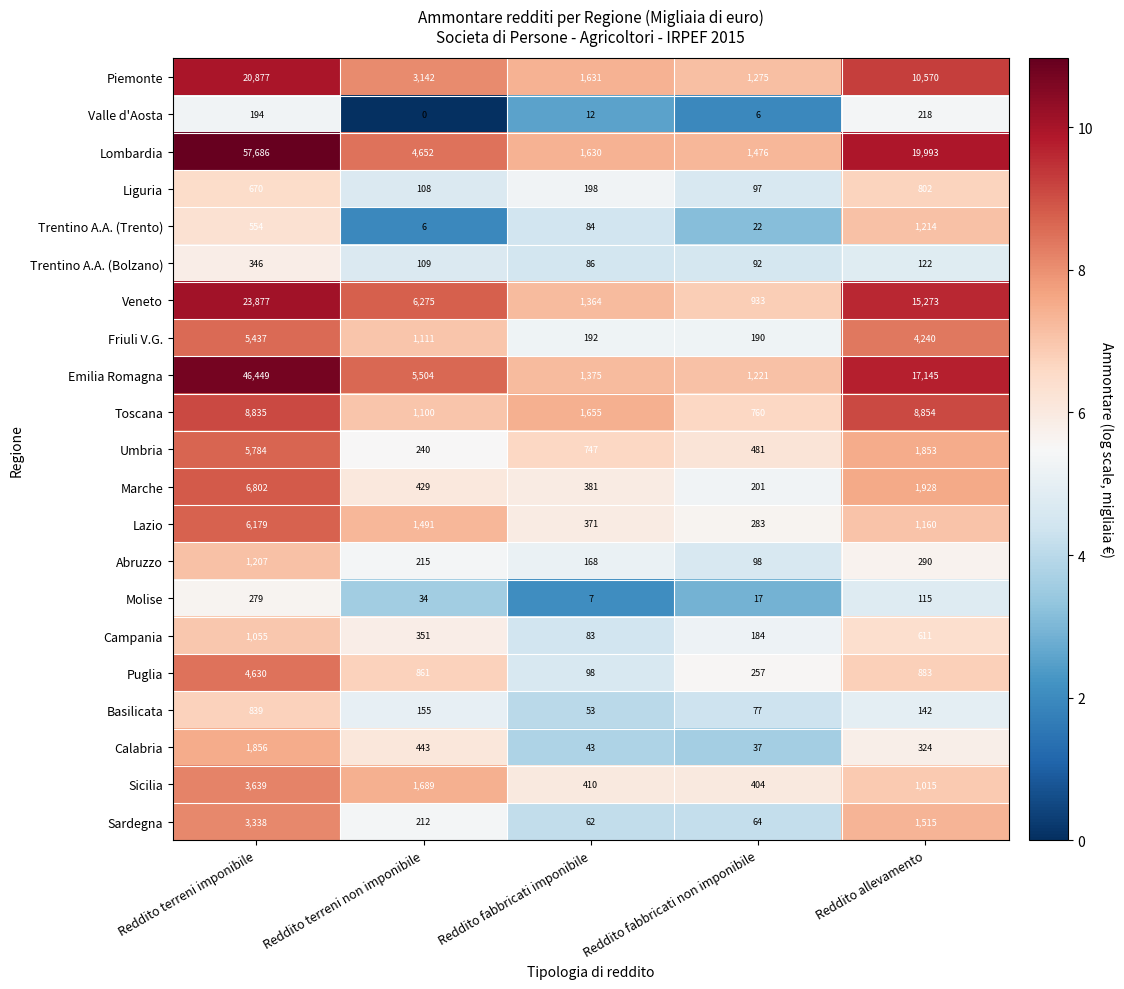

Count the number of data series in this chart.

21